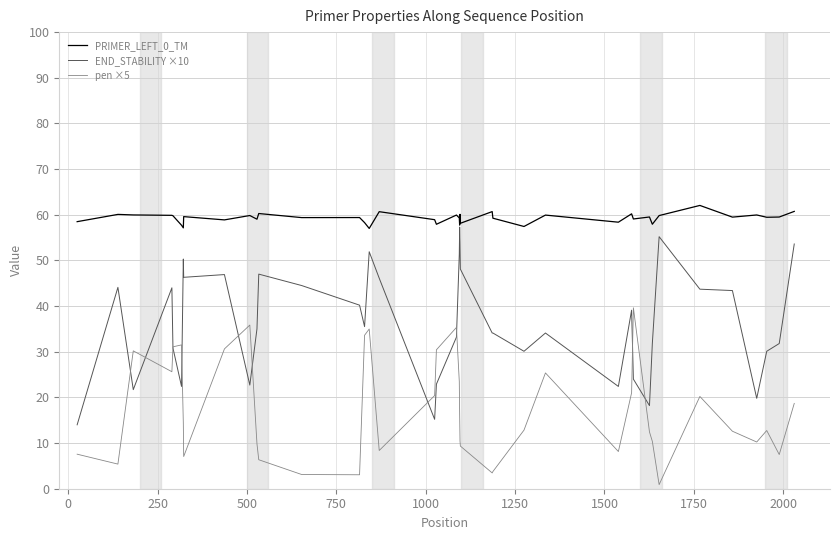

Rank the series by their average value, from highest to lowest.

PRIMER_LEFT_0_TM, END_STABILITY ×10, pen ×5